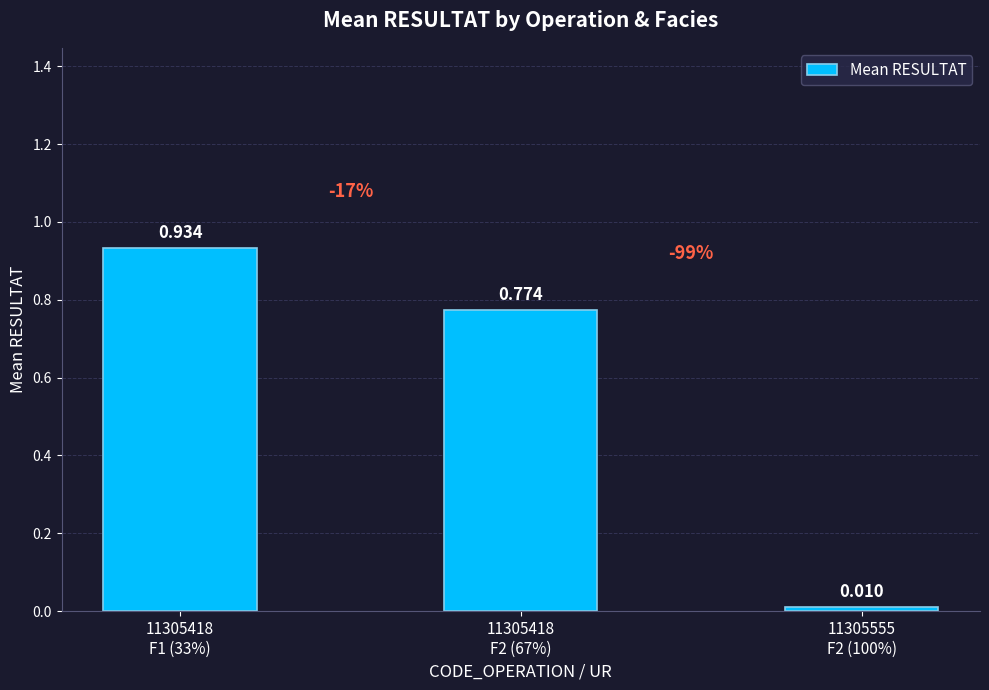

Rank the categories by value from lowest to highest.

11305555
F2 (100%), 11305418
F2 (67%), 11305418
F1 (33%)